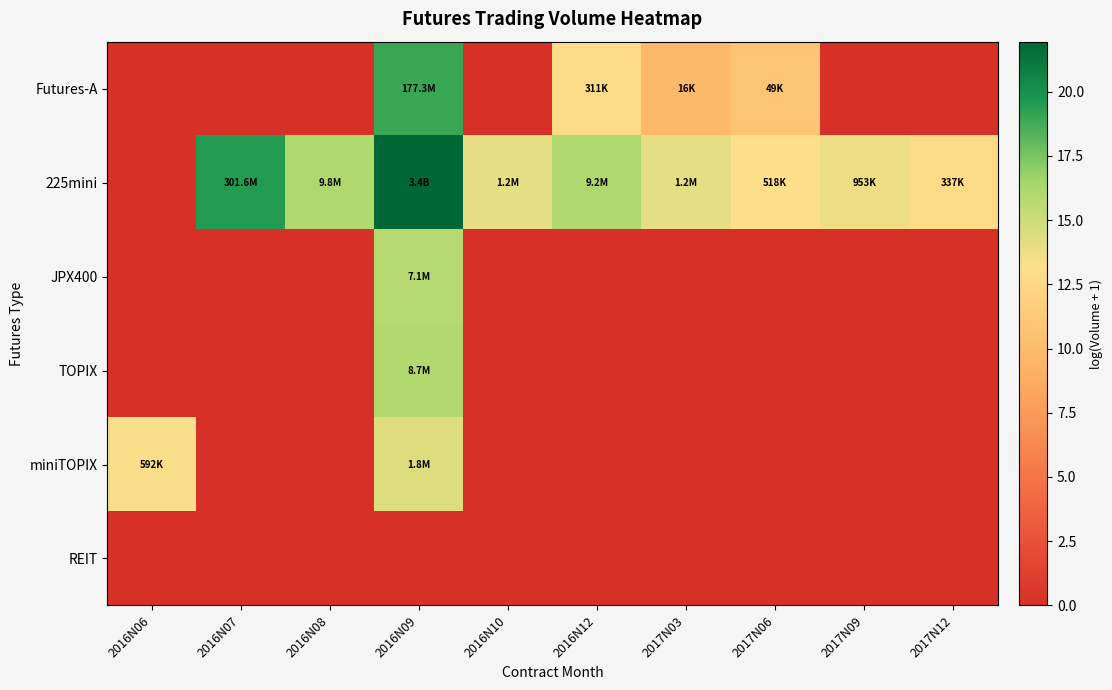

Rank the series at 2016N06 from lowest to highest value.

Futures-A, 225mini, JPX400, TOPIX, REIT, miniTOPIX